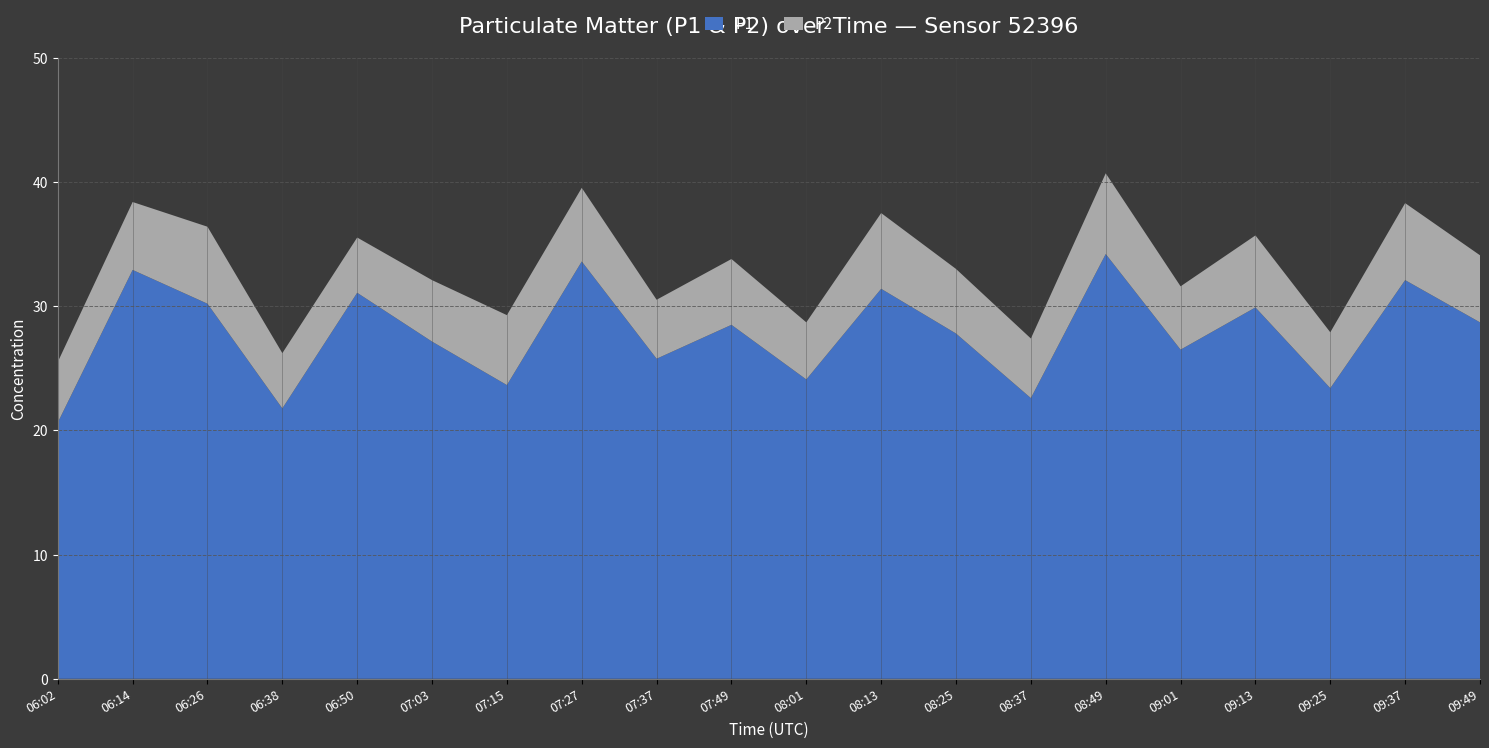

Reading left to right, list all the values displayed in this chart.

P1: 06:02=20.6	06:14=32.9	06:26=30.2	06:38=21.8	06:50=31.1	07:03=27.1	07:15=23.6	07:27=33.6	07:37=25.8	07:49=28.5	08:01=24.1	08:13=31.4	08:25=27.8	08:37=22.6	08:49=34.2	09:01=26.5	09:13=29.9	09:25=23.4	09:37=32.1	09:49=28.7
P2: 06:02=4.9	06:14=5.5	06:26=6.2	06:38=4.5	06:50=4.5	07:03=5.0	07:15=5.6	07:27=5.9	07:37=4.8	07:49=5.3	08:01=4.6	08:13=6.1	08:25=5.2	08:37=4.8	08:49=6.5	09:01=5.1	09:13=5.8	09:25=4.5	09:37=6.2	09:49=5.4